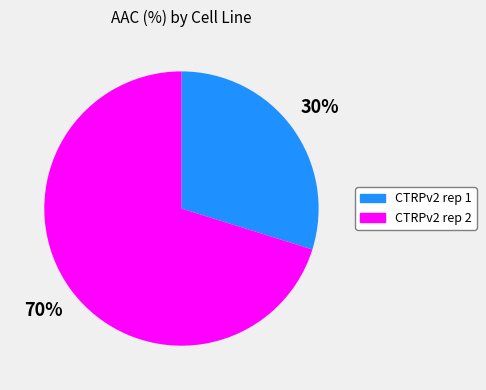

What is the ratio of the value at CTRPv2 rep 1 to the value at CTRPv2 rep 2?

0.4